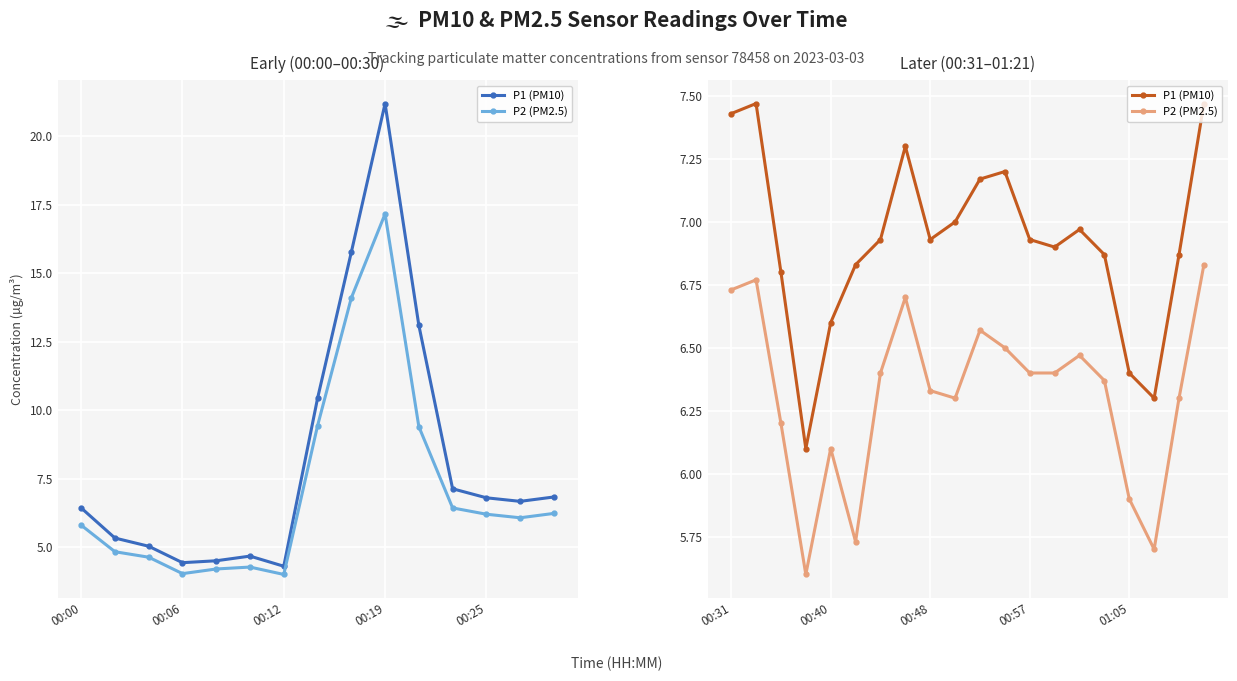

True or false: P2 (PM2.5) and P1 (PM10) intersect in this chart.

False